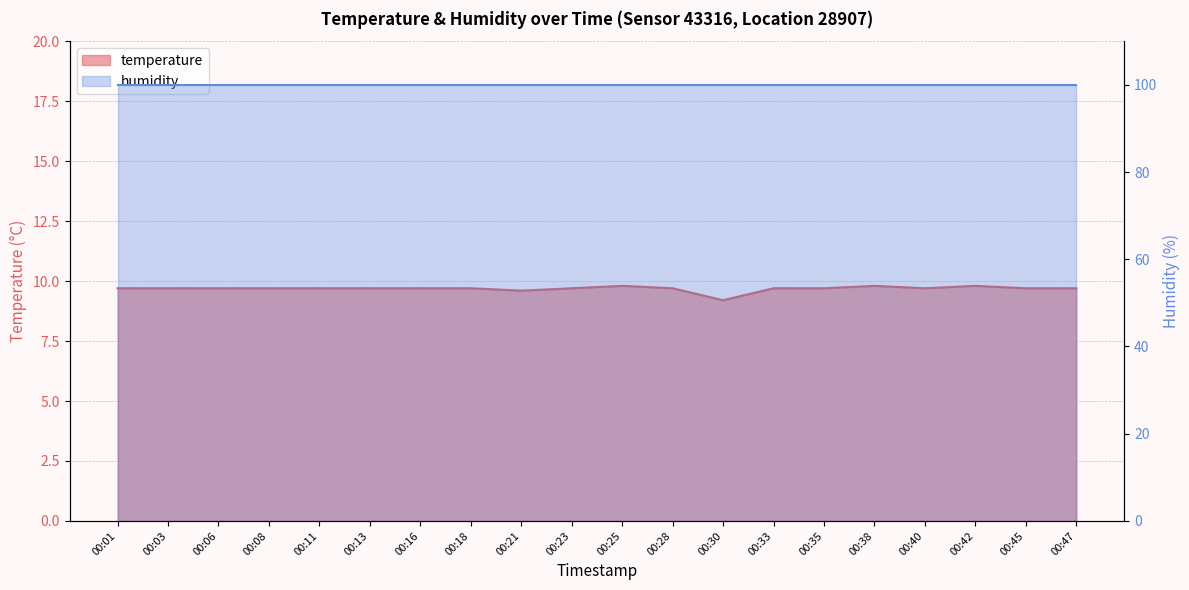

How many points are lower than both their immediate neighbors (excluding endpoints)?

3